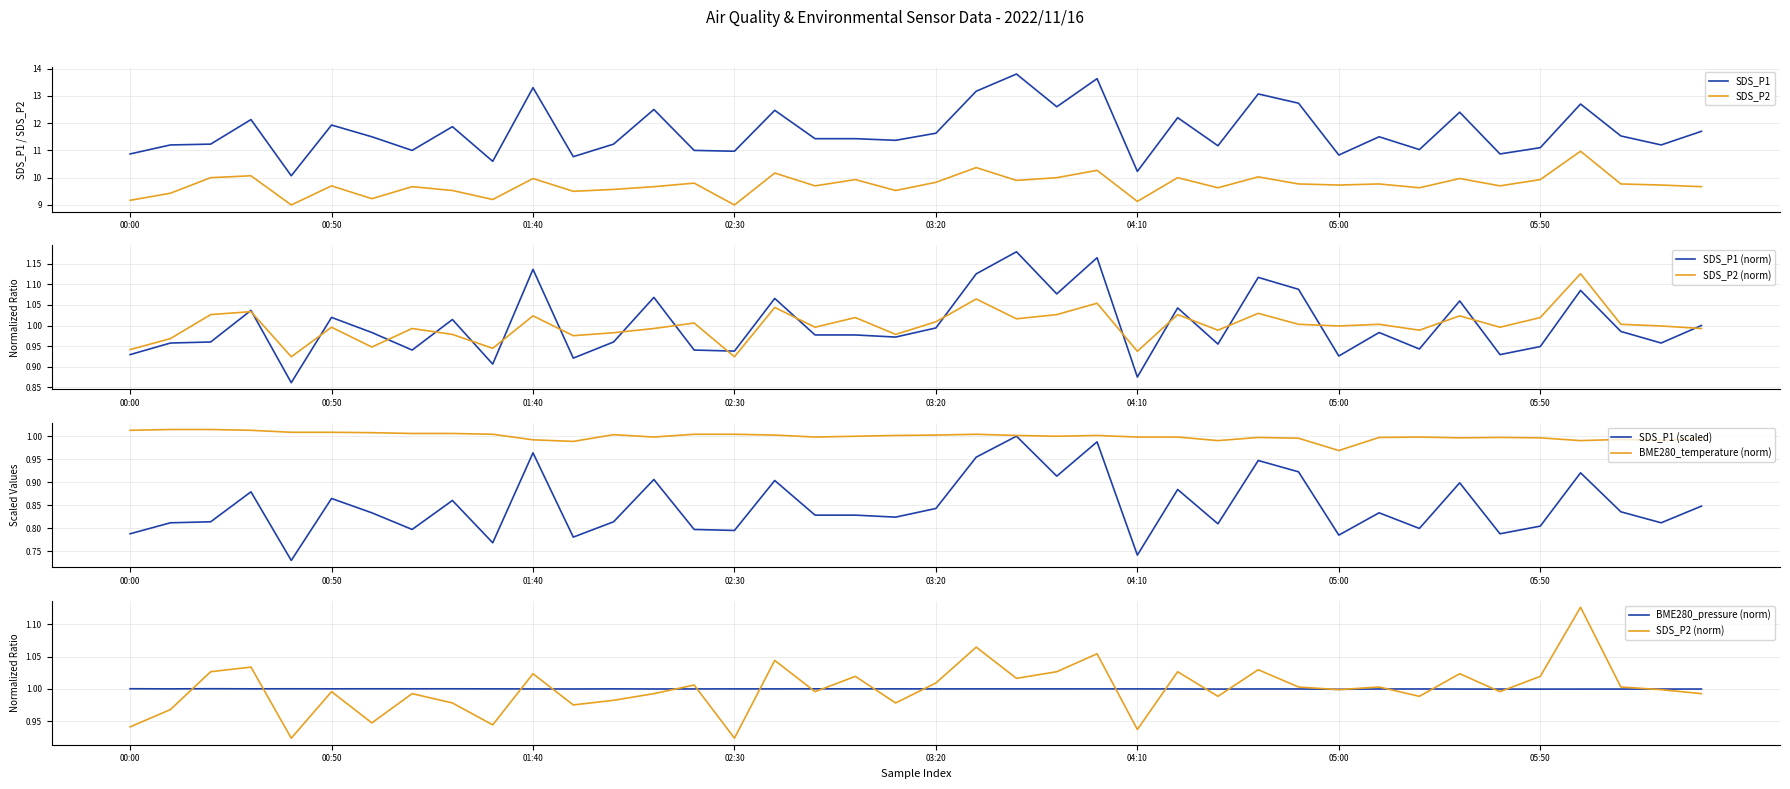

At which label does BME280_pressure_norm reach its peak?

00:20